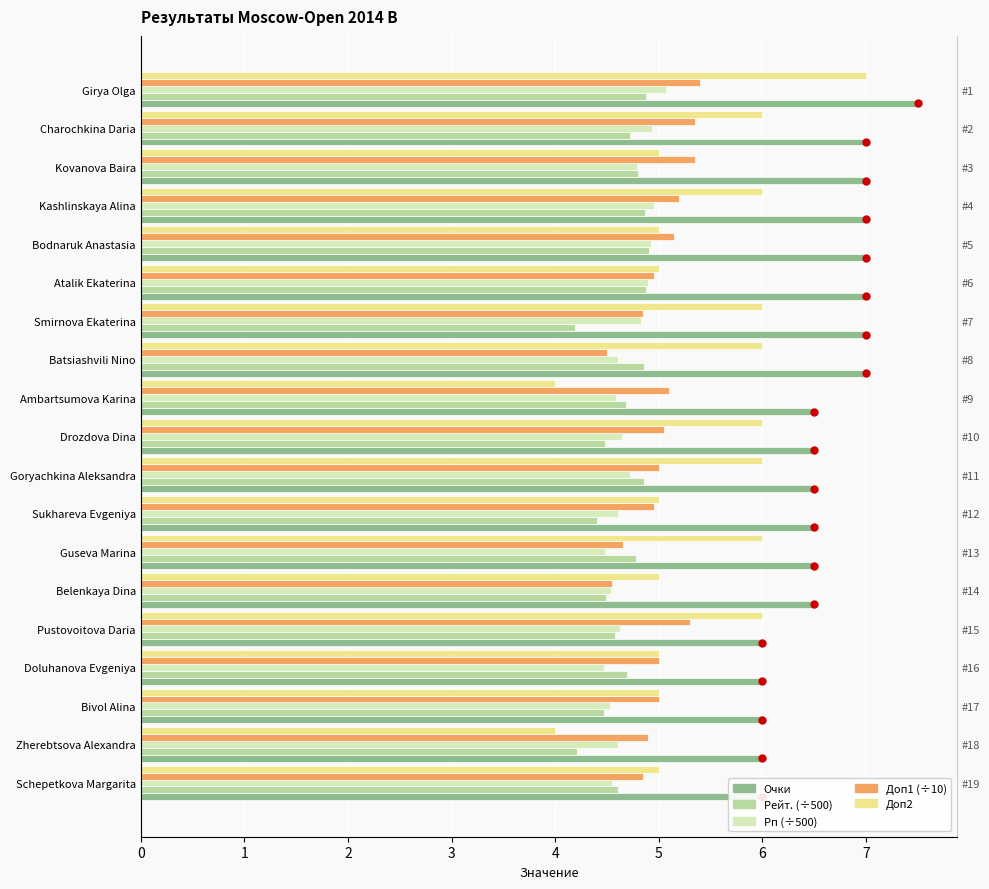

Reading left to right, list all the values displayed in this chart.

Очки: 7.5	7.0	7.0	7.0	7.0	7.0	7.0	7.0	6.5	6.5	6.5	6.5	6.5	6.5	6.0	6.0	6.0	6.0	6.0
Рейт. (÷500): 4.9	4.7	4.8	4.9	4.9	4.9	4.2	4.9	4.7	4.5	4.9	4.4	4.8	4.5	4.6	4.7	4.5	4.2	4.6
Рп (÷500): 5.1	4.9	4.8	5.0	4.9	4.9	4.8	4.6	4.6	4.6	4.7	4.6	4.5	4.5	4.6	4.5	4.5	4.6	4.6
Доп1 (÷10): 5.4	5.3	5.3	5.2	5.2	5.0	4.8	4.5	5.1	5.0	5.0	5.0	4.7	4.5	5.3	5.0	5.0	4.9	4.8
Доп2: 7.0	6.0	5.0	6.0	5.0	5.0	6.0	6.0	4.0	6.0	6.0	5.0	6.0	5.0	6.0	5.0	5.0	4.0	5.0